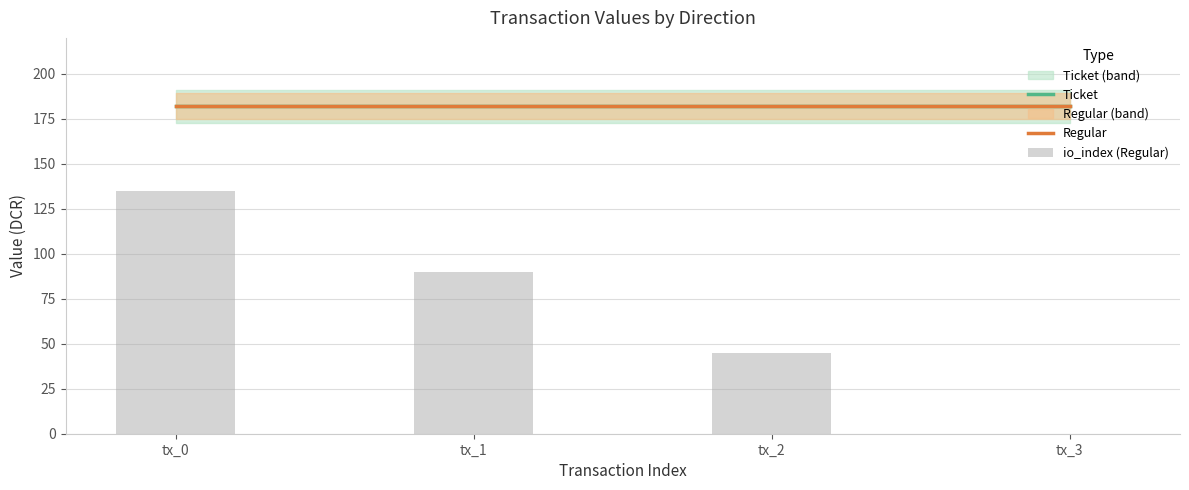

What is the difference between the highest and lowest values at tx_1?

92.0